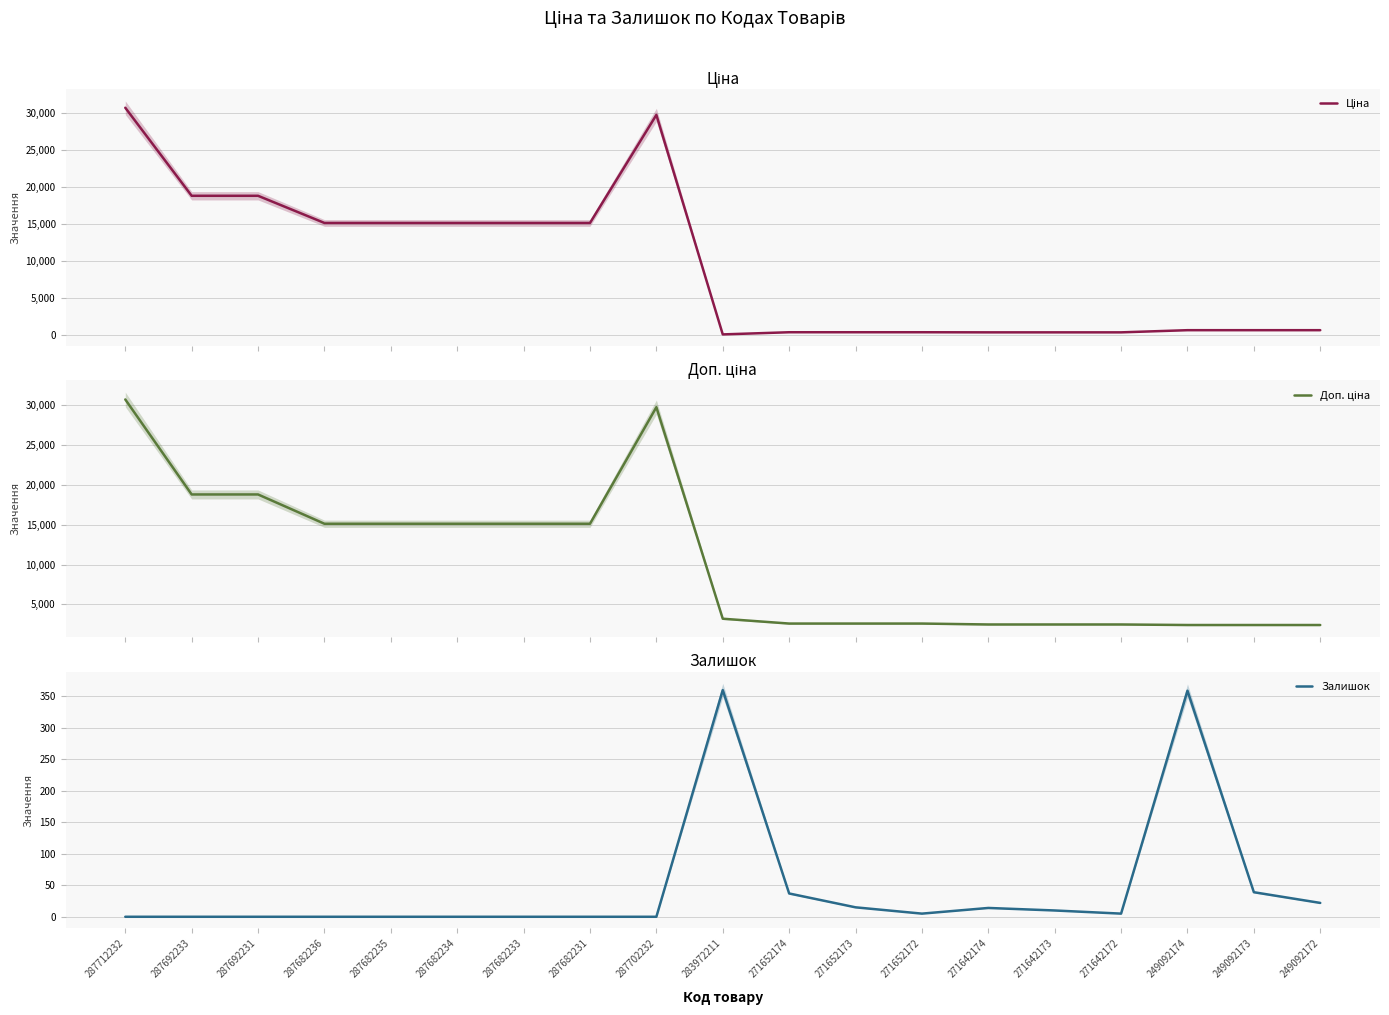

What is the difference between the maximum and minimum values in the Залишок series?

360